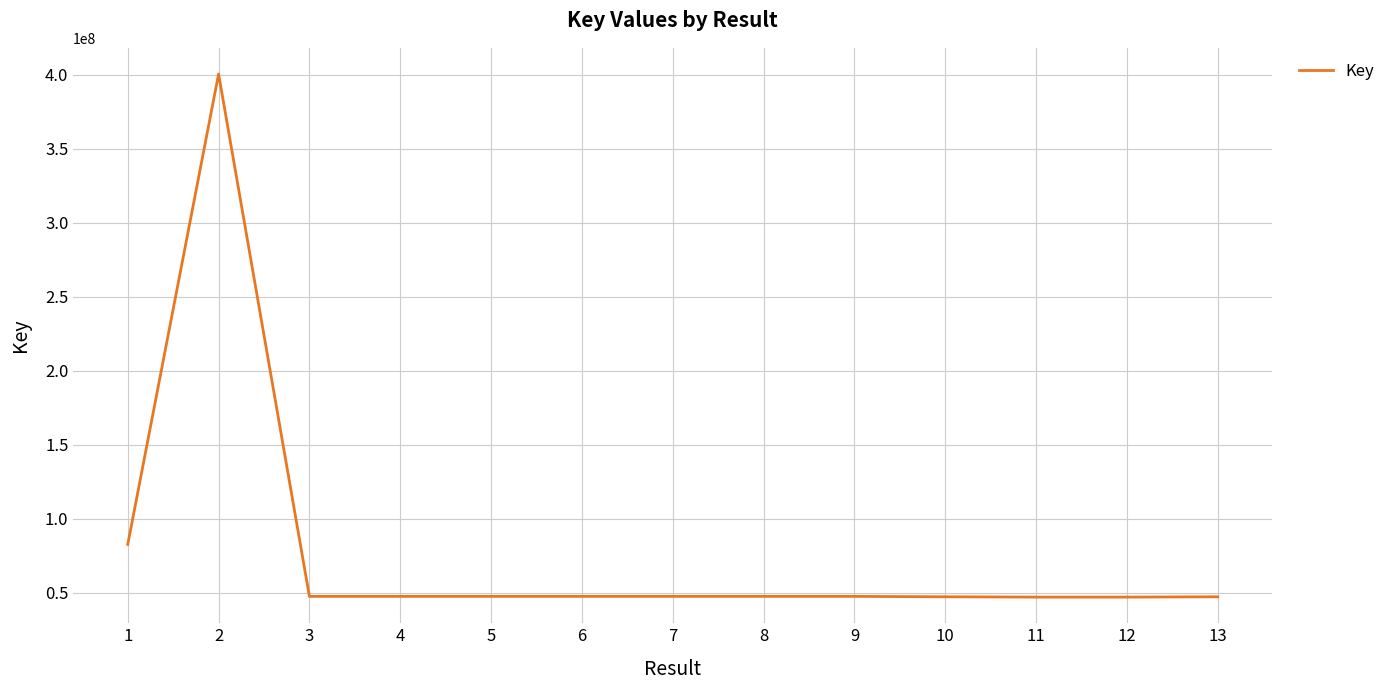

What is the smallest value displayed?

47021844